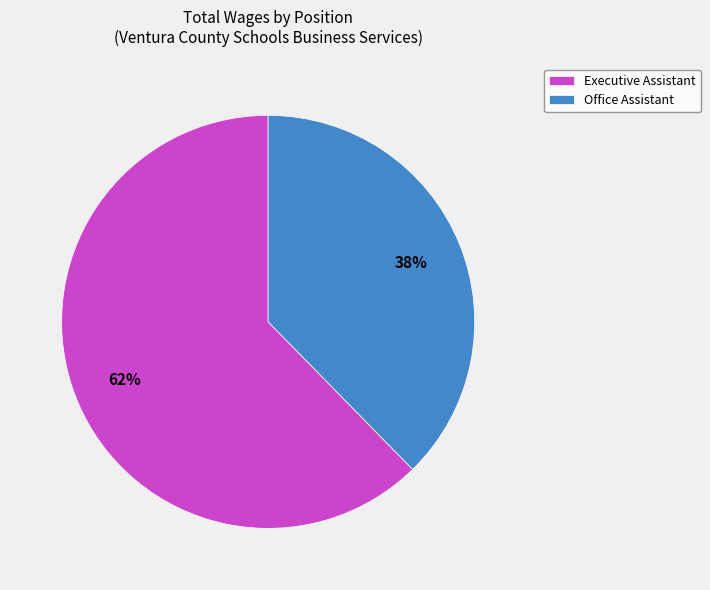

Which category has the smallest portion of the pie?

Office Assistant